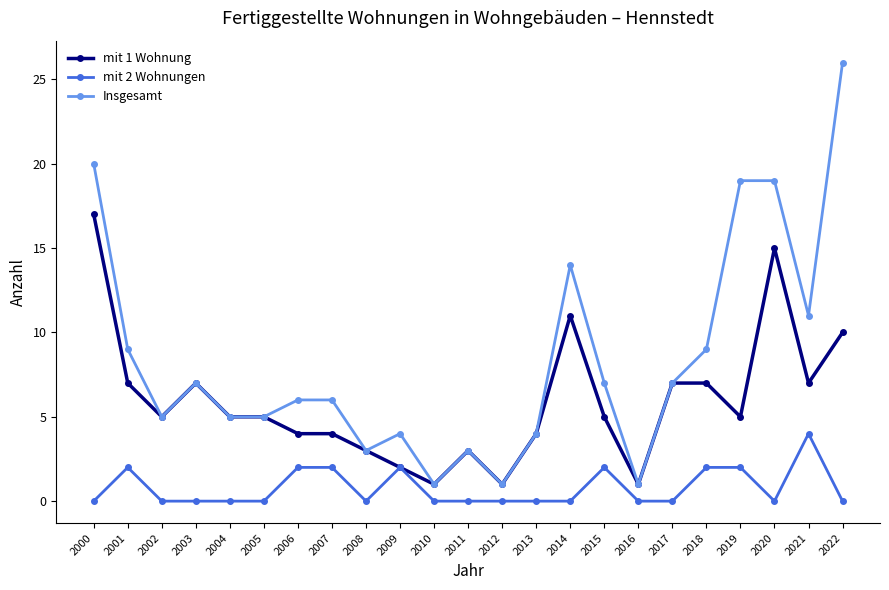

Is this an area chart (filled region under the line)?

No